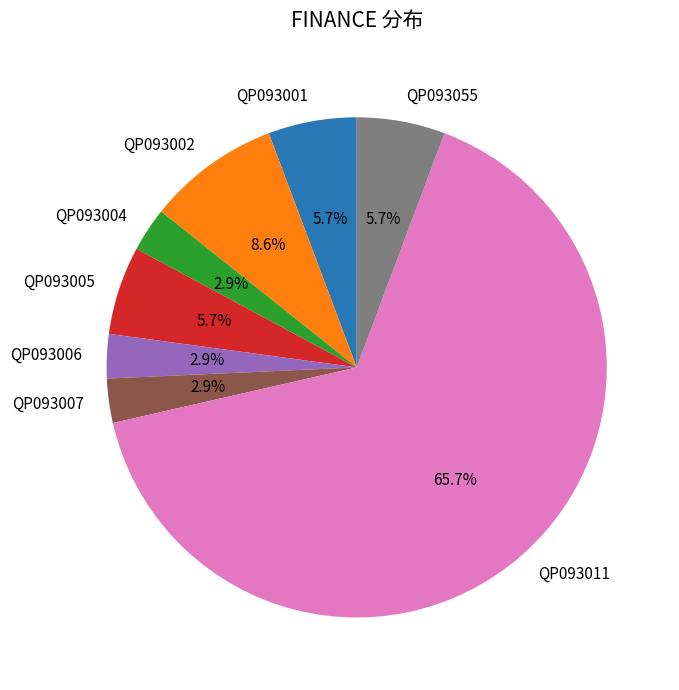

How many segments does this pie chart have?

8